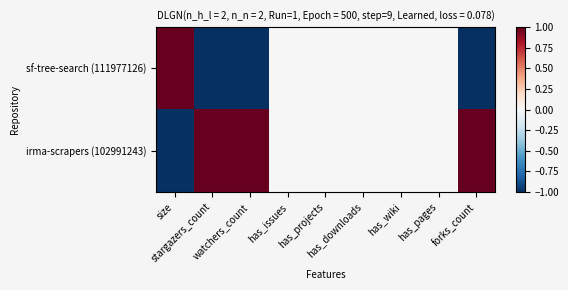

Count the number of categories in the chart.

9